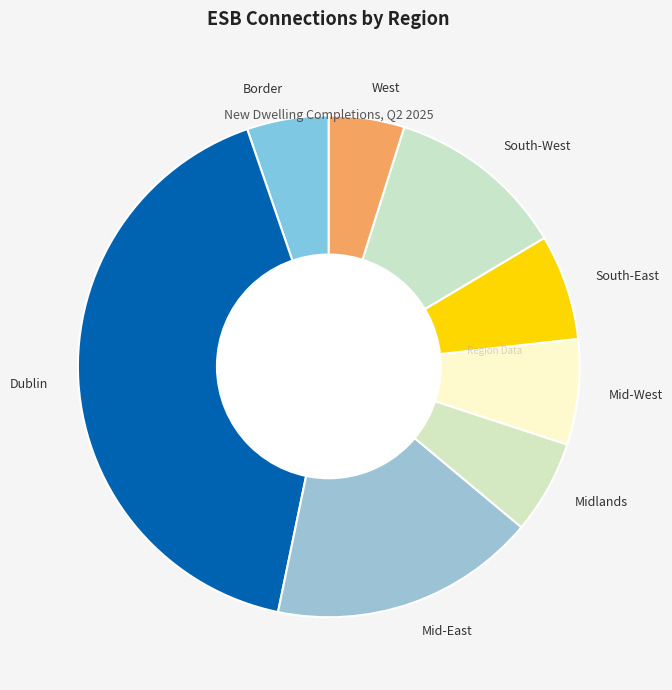

Which category has the biggest portion of the pie?

Dublin